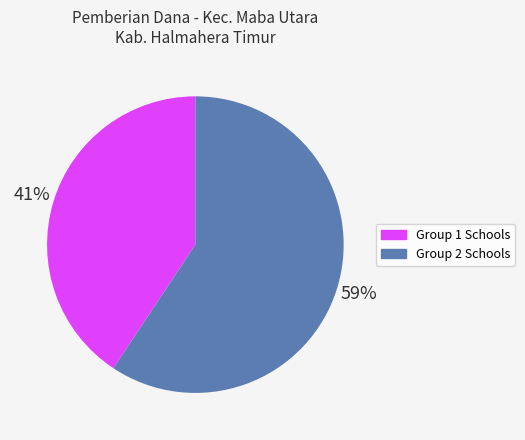

Approximately how many times larger is the value at Group 1 Schools compared to Group 2 Schools?

0.7